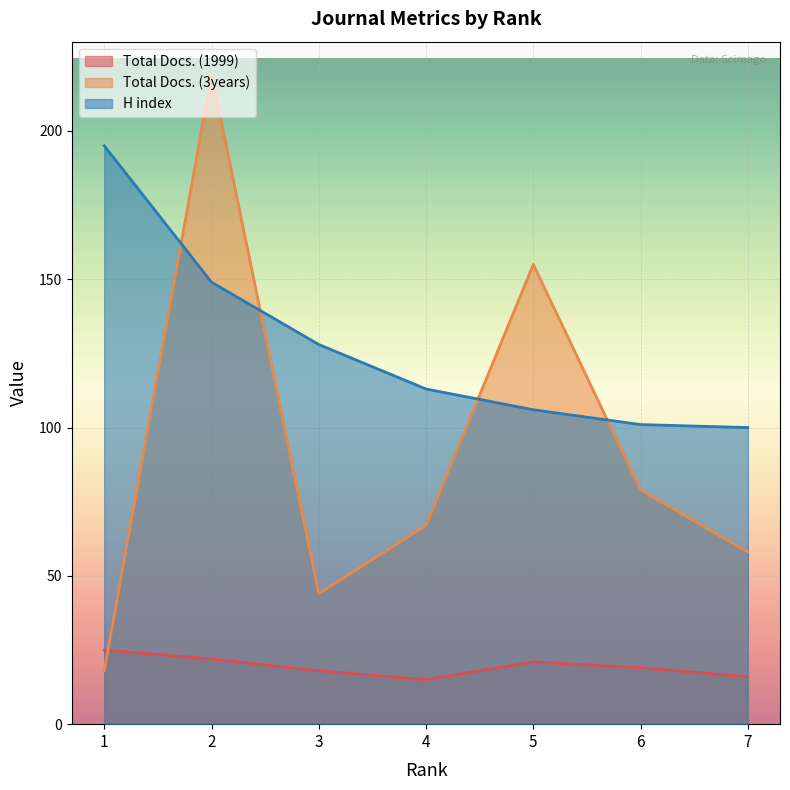

Rank the series by their average value, from highest to lowest.

H index, Total Docs. (3years), Total Docs. (1999)